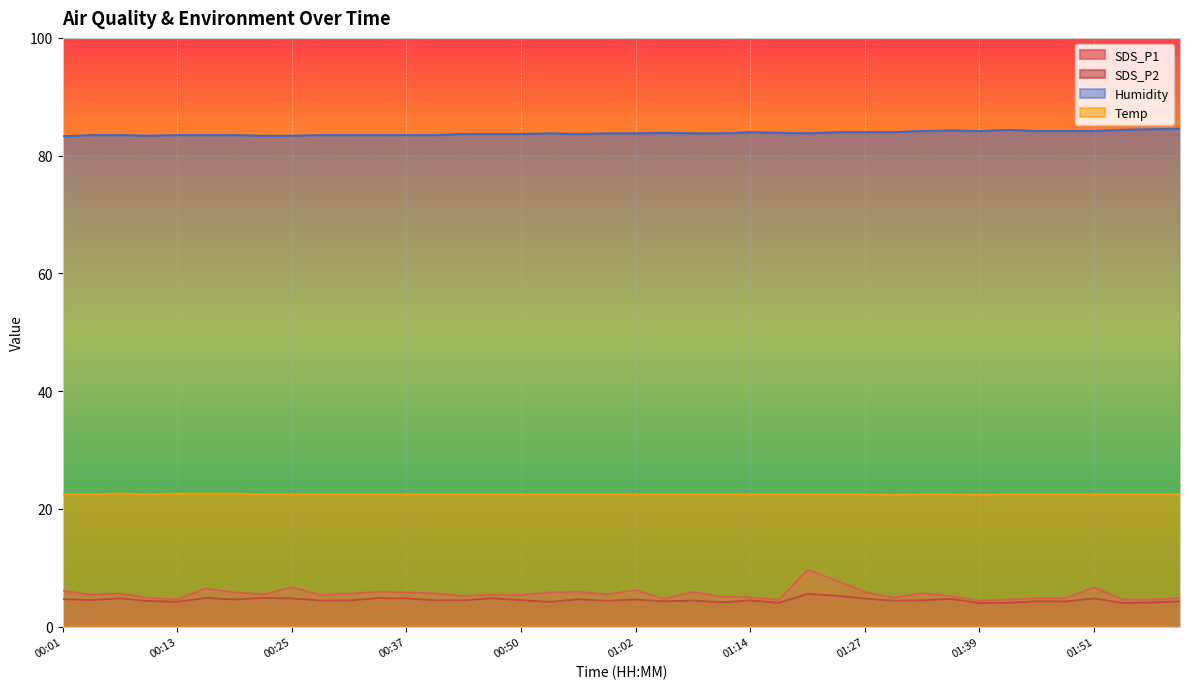

Between 01:30 and 00:19, which is larger?

00:19